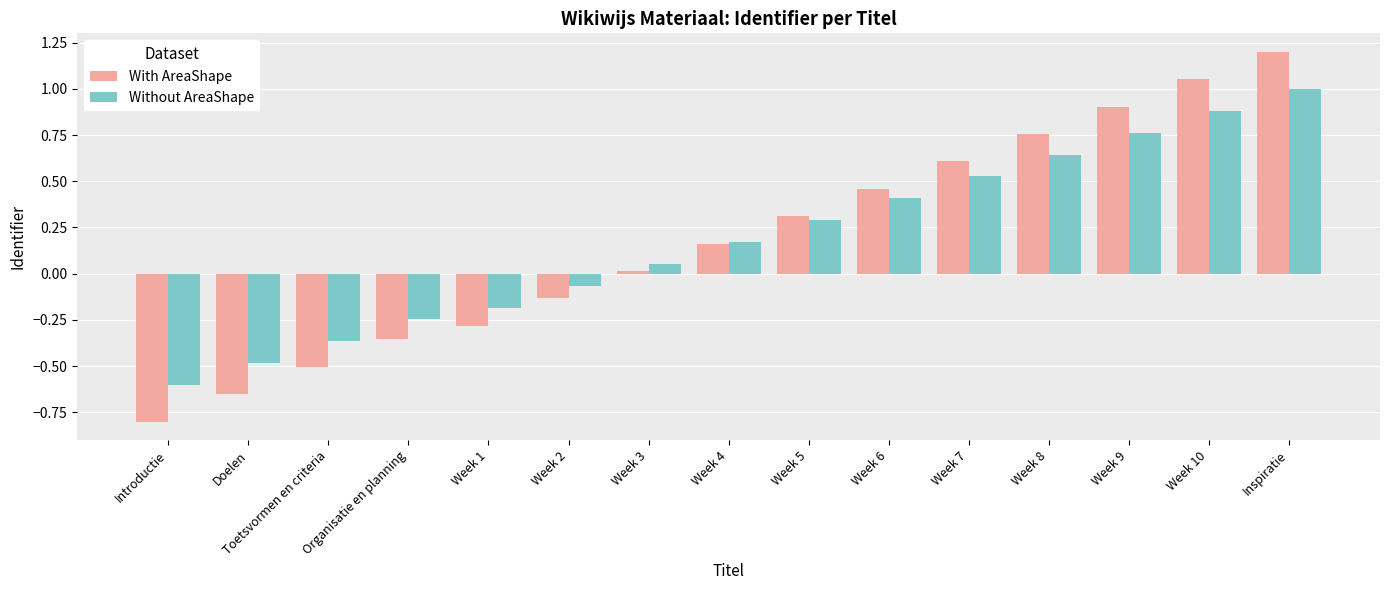

What is the maximum value for Without AreaShape?

1.0